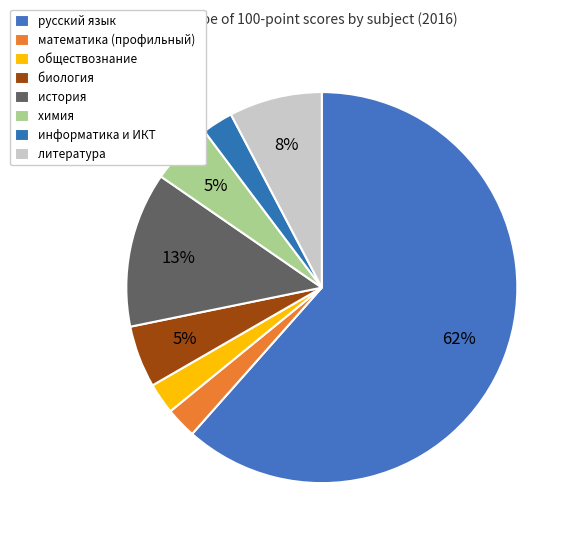

Count the number of slices in the pie.

8